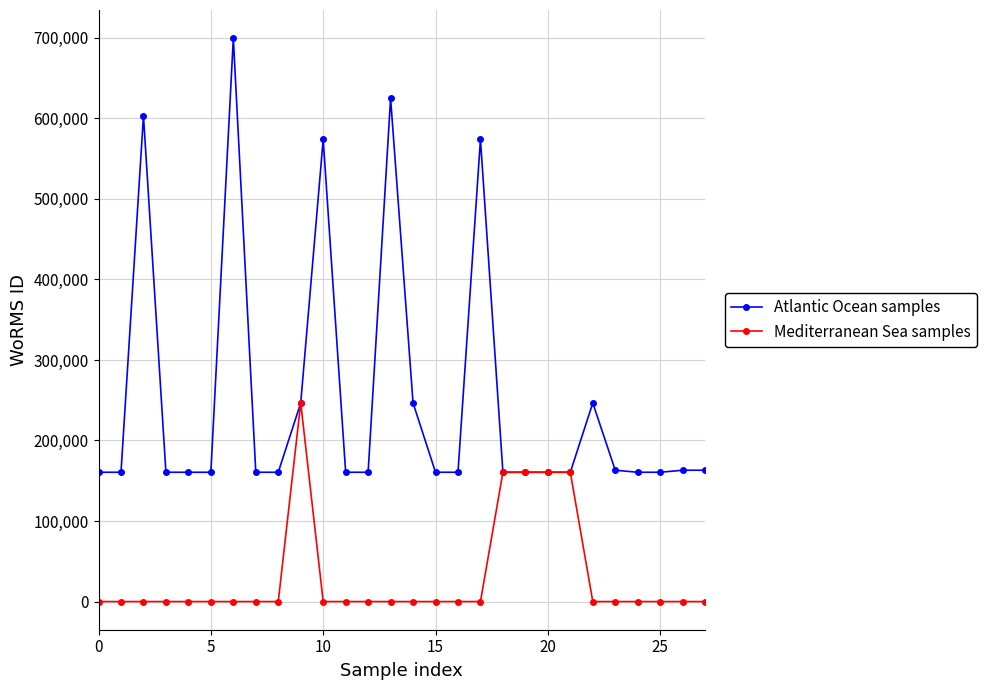

True or false: Atlantic Ocean samples has more than 2 points higher than both neighbors.

True